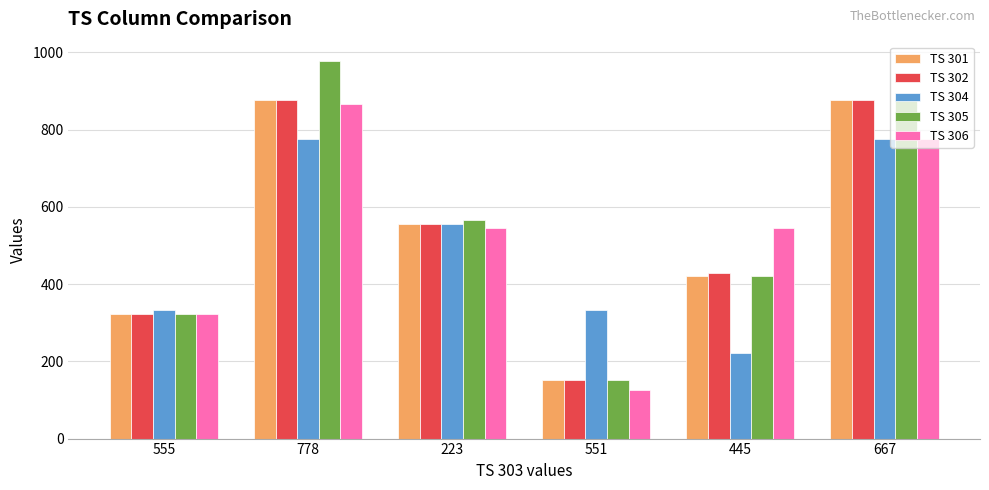

At which label does TS 301 first exceed 555?

778